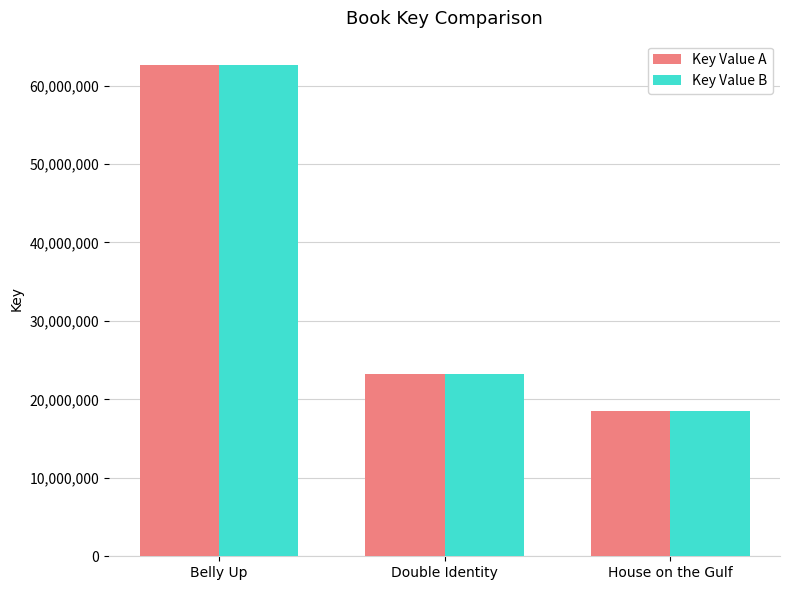

At which category does the chart reach its minimum across all series?

House on the Gulf